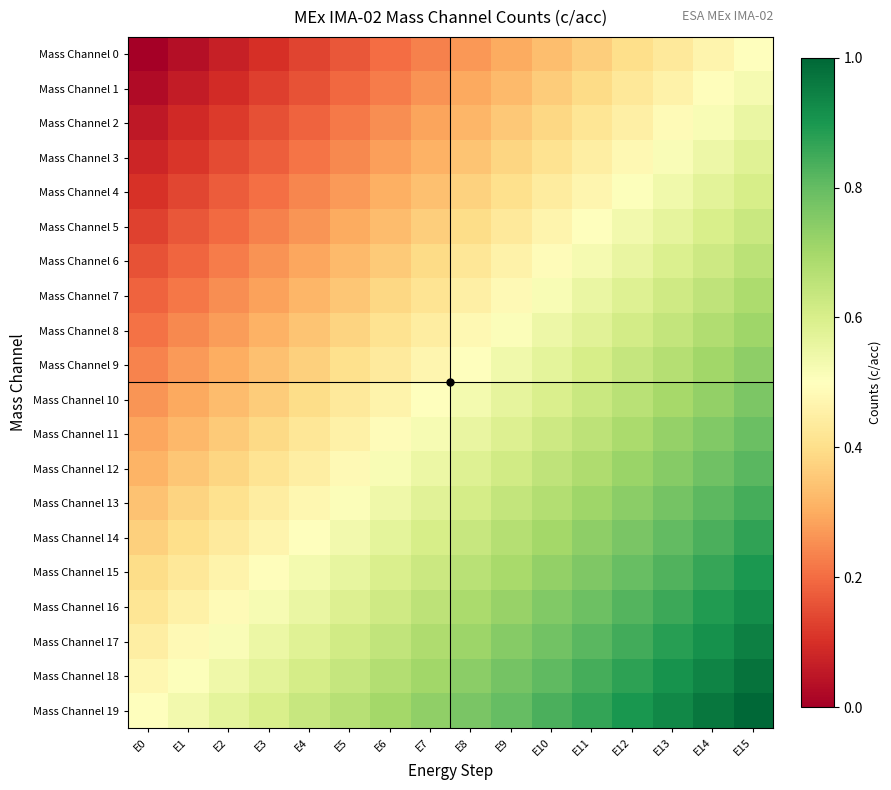

Reading right to left, extract all data points from this chart.

Mass Channel 0: E15=0.5	E14=0.5	E13=0.4	E12=0.4	E11=0.4	E10=0.3	E9=0.3	E8=0.3	E7=0.2	E6=0.2	E5=0.2	E4=0.1	E3=0.1	E2=0.1	E1=0.0	E0=0.0
Mass Channel 1: E15=0.5	E14=0.5	E13=0.5	E12=0.4	E11=0.4	E10=0.4	E9=0.3	E8=0.3	E7=0.3	E6=0.2	E5=0.2	E4=0.2	E3=0.1	E2=0.1	E1=0.1	E0=0.0
Mass Channel 2: E15=0.6	E14=0.5	E13=0.5	E12=0.5	E11=0.4	E10=0.4	E9=0.4	E8=0.3	E7=0.3	E6=0.3	E5=0.2	E4=0.2	E3=0.2	E2=0.1	E1=0.1	E0=0.1
Mass Channel 3: E15=0.6	E14=0.5	E13=0.5	E12=0.5	E11=0.4	E10=0.4	E9=0.4	E8=0.3	E7=0.3	E6=0.3	E5=0.2	E4=0.2	E3=0.2	E2=0.1	E1=0.1	E0=0.1
Mass Channel 4: E15=0.6	E14=0.6	E13=0.5	E12=0.5	E11=0.5	E10=0.4	E9=0.4	E8=0.4	E7=0.3	E6=0.3	E5=0.3	E4=0.2	E3=0.2	E2=0.2	E1=0.1	E0=0.1
Mass Channel 5: E15=0.6	E14=0.6	E13=0.6	E12=0.5	E11=0.5	E10=0.5	E9=0.4	E8=0.4	E7=0.4	E6=0.3	E5=0.3	E4=0.3	E3=0.2	E2=0.2	E1=0.2	E0=0.1
Mass Channel 6: E15=0.7	E14=0.6	E13=0.6	E12=0.6	E11=0.5	E10=0.5	E9=0.5	E8=0.4	E7=0.4	E6=0.4	E5=0.3	E4=0.3	E3=0.3	E2=0.2	E1=0.2	E0=0.2
Mass Channel 7: E15=0.7	E14=0.7	E13=0.6	E12=0.6	E11=0.6	E10=0.5	E9=0.5	E8=0.5	E7=0.4	E6=0.4	E5=0.4	E4=0.3	E3=0.3	E2=0.3	E1=0.2	E0=0.2
Mass Channel 8: E15=0.7	E14=0.7	E13=0.6	E12=0.6	E11=0.6	E10=0.5	E9=0.5	E8=0.5	E7=0.4	E6=0.4	E5=0.4	E4=0.3	E3=0.3	E2=0.3	E1=0.2	E0=0.2
Mass Channel 9: E15=0.7	E14=0.7	E13=0.7	E12=0.6	E11=0.6	E10=0.6	E9=0.5	E8=0.5	E7=0.5	E6=0.4	E5=0.4	E4=0.4	E3=0.3	E2=0.3	E1=0.3	E0=0.2
Mass Channel 10: E15=0.8	E14=0.7	E13=0.7	E12=0.7	E11=0.6	E10=0.6	E9=0.6	E8=0.5	E7=0.5	E6=0.5	E5=0.4	E4=0.4	E3=0.4	E2=0.3	E1=0.3	E0=0.3
Mass Channel 11: E15=0.8	E14=0.8	E13=0.7	E12=0.7	E11=0.7	E10=0.6	E9=0.6	E8=0.6	E7=0.5	E6=0.5	E5=0.5	E4=0.4	E3=0.4	E2=0.4	E1=0.3	E0=0.3
Mass Channel 12: E15=0.8	E14=0.8	E13=0.7	E12=0.7	E11=0.7	E10=0.6	E9=0.6	E8=0.6	E7=0.5	E6=0.5	E5=0.5	E4=0.4	E3=0.4	E2=0.4	E1=0.3	E0=0.3
Mass Channel 13: E15=0.8	E14=0.8	E13=0.8	E12=0.7	E11=0.7	E10=0.7	E9=0.6	E8=0.6	E7=0.6	E6=0.5	E5=0.5	E4=0.5	E3=0.4	E2=0.4	E1=0.4	E0=0.3
Mass Channel 14: E15=0.9	E14=0.8	E13=0.8	E12=0.8	E11=0.7	E10=0.7	E9=0.7	E8=0.6	E7=0.6	E6=0.6	E5=0.5	E4=0.5	E3=0.5	E2=0.4	E1=0.4	E0=0.4
Mass Channel 15: E15=0.9	E14=0.9	E13=0.8	E12=0.8	E11=0.8	E10=0.7	E9=0.7	E8=0.7	E7=0.6	E6=0.6	E5=0.6	E4=0.5	E3=0.5	E2=0.5	E1=0.4	E0=0.4
Mass Channel 16: E15=0.9	E14=0.9	E13=0.9	E12=0.8	E11=0.8	E10=0.8	E9=0.7	E8=0.7	E7=0.7	E6=0.6	E5=0.6	E4=0.6	E3=0.5	E2=0.5	E1=0.5	E0=0.4
Mass Channel 17: E15=0.9	E14=0.9	E13=0.9	E12=0.8	E11=0.8	E10=0.8	E9=0.7	E8=0.7	E7=0.7	E6=0.6	E5=0.6	E4=0.6	E3=0.5	E2=0.5	E1=0.5	E0=0.4
Mass Channel 18: E15=1.0	E14=0.9	E13=0.9	E12=0.9	E11=0.8	E10=0.8	E9=0.8	E8=0.7	E7=0.7	E6=0.7	E5=0.6	E4=0.6	E3=0.6	E2=0.5	E1=0.5	E0=0.5
Mass Channel 19: E15=1.0	E14=1.0	E13=0.9	E12=0.9	E11=0.9	E10=0.8	E9=0.8	E8=0.8	E7=0.7	E6=0.7	E5=0.7	E4=0.6	E3=0.6	E2=0.6	E1=0.5	E0=0.5